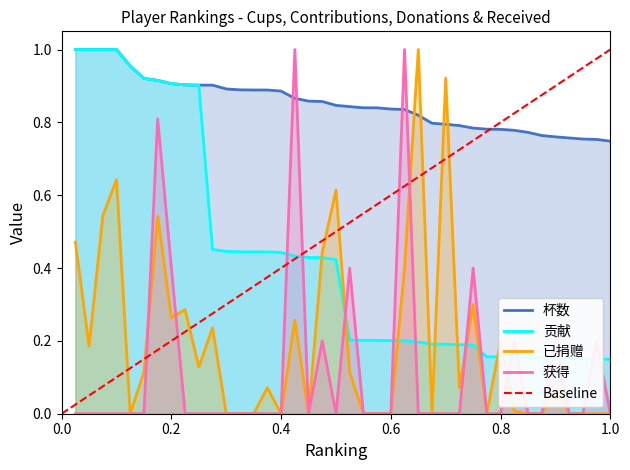

What is the minimum value for 贡献?

0.1